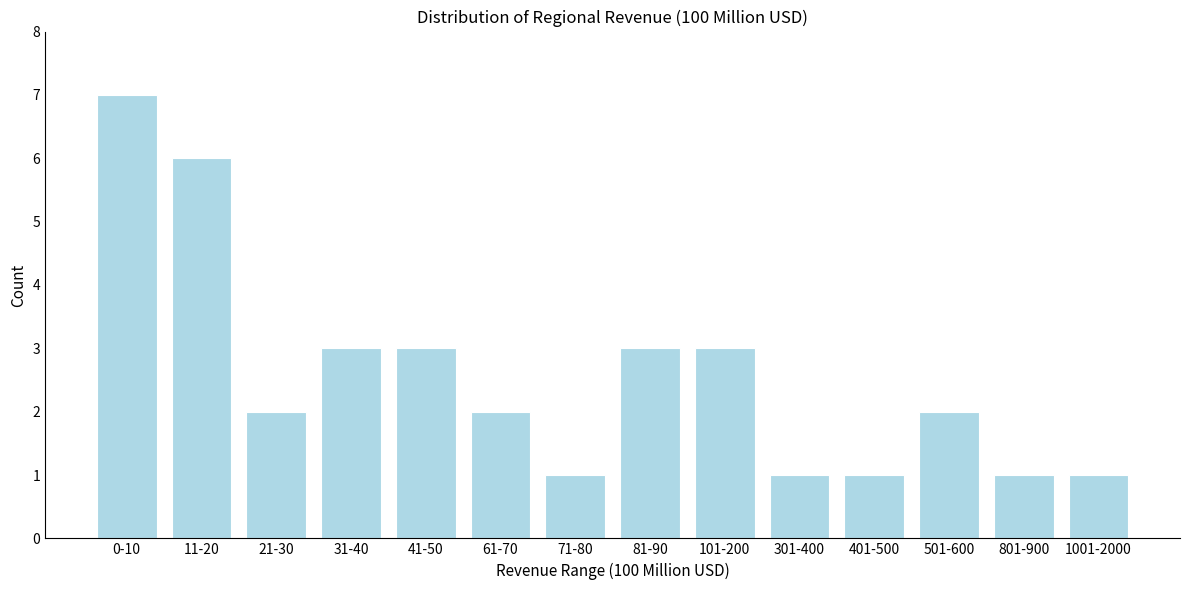

Reading left to right, transcribe all the data shown in this chart.

0-10=7	11-20=6	21-30=2	31-40=3	41-50=3	61-70=2	71-80=1	81-90=3	101-200=3	301-400=1	401-500=1	501-600=2	801-900=1	1001-2000=1